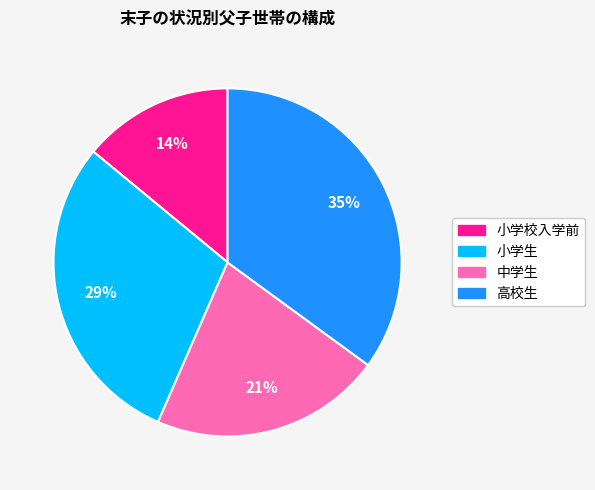

The 中学生 slice represents 21% of the pie. True or false?

True